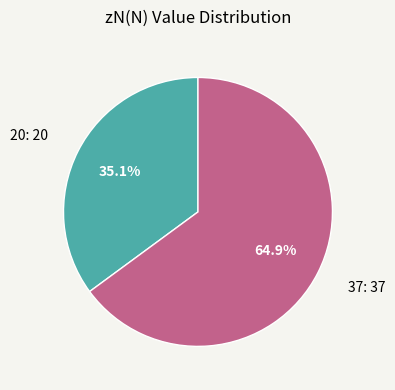

Is it true that 37 is 65% of the pie?

True